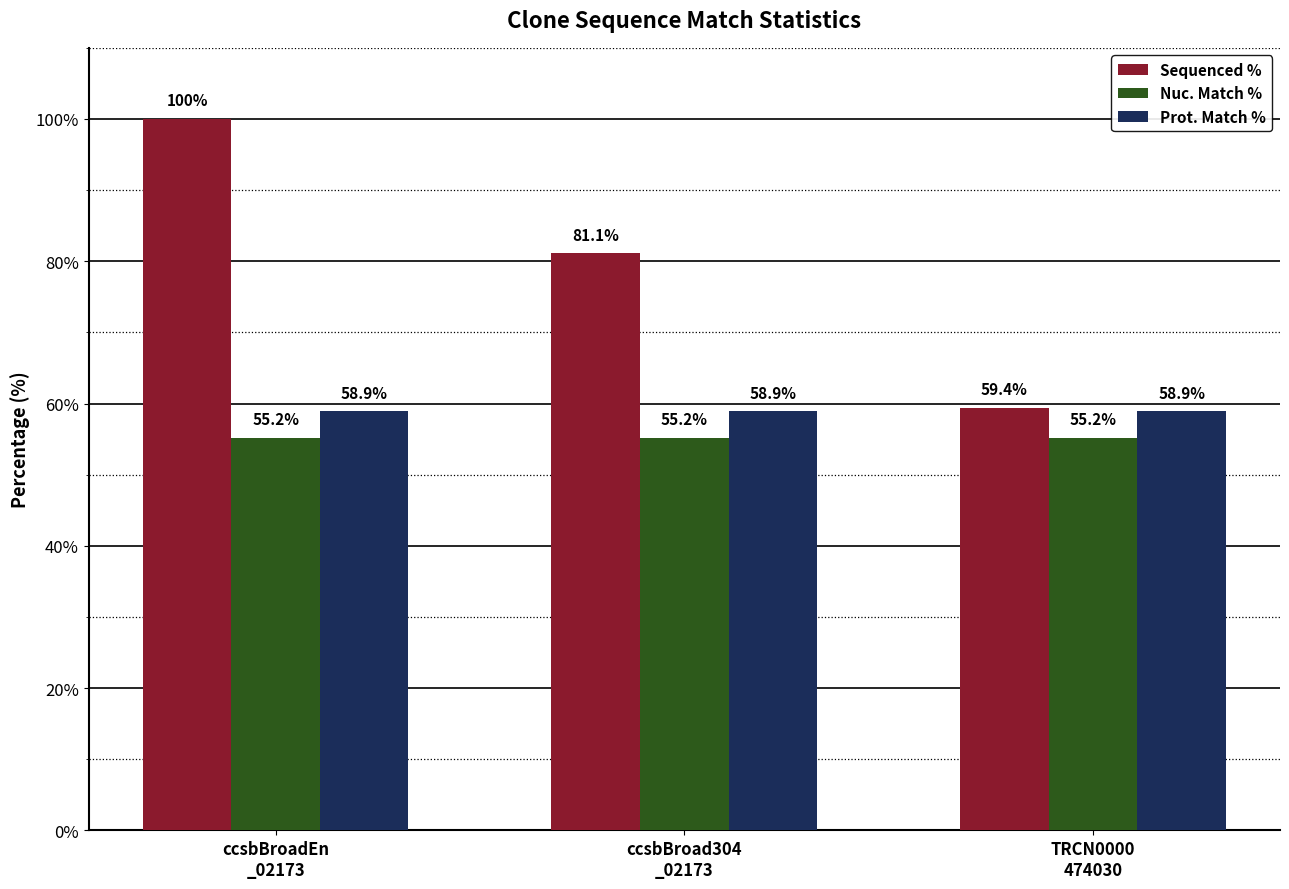

What is the label of the 1st bar from the right?

TRCN0000
474030